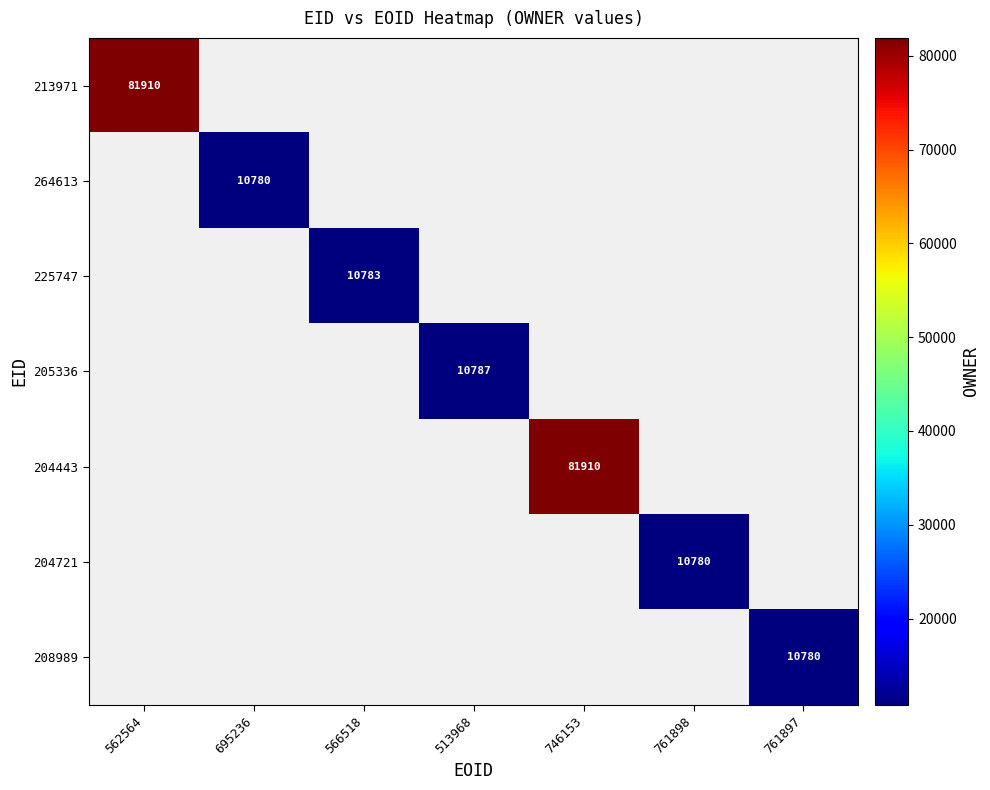

True or false: 225747 has a value of 4443 at 566518.

False